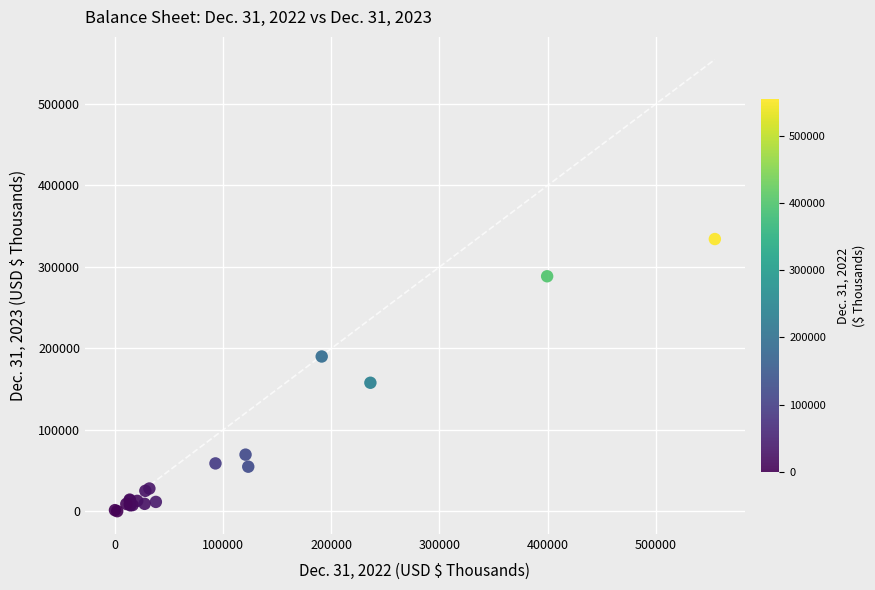

What Y value in the scatter plot is closest to 167279?

157901